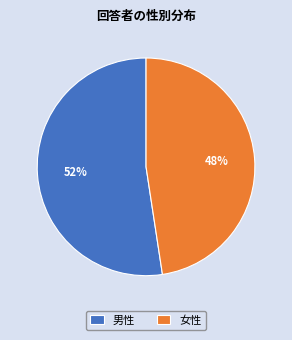

Is the sum of 女性 and 男性 greater than half?

Yes